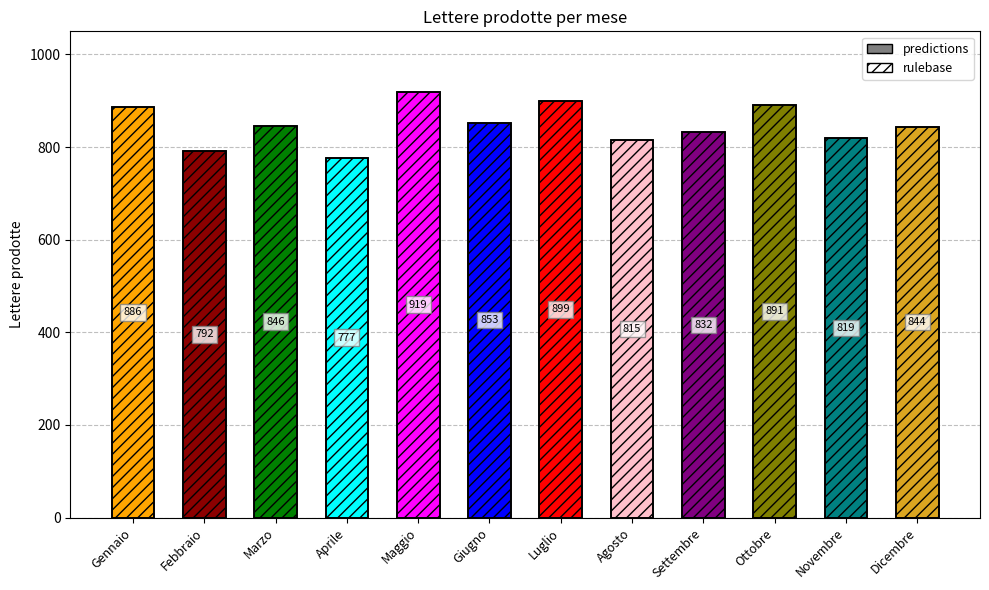

Reading left to right, what are all the values shown in this chart?

predictions: 886	792	846	777	919	853	899	815	832	891	819	844
rulebase: 886	792	846	777	919	853	899	815	832	891	819	844